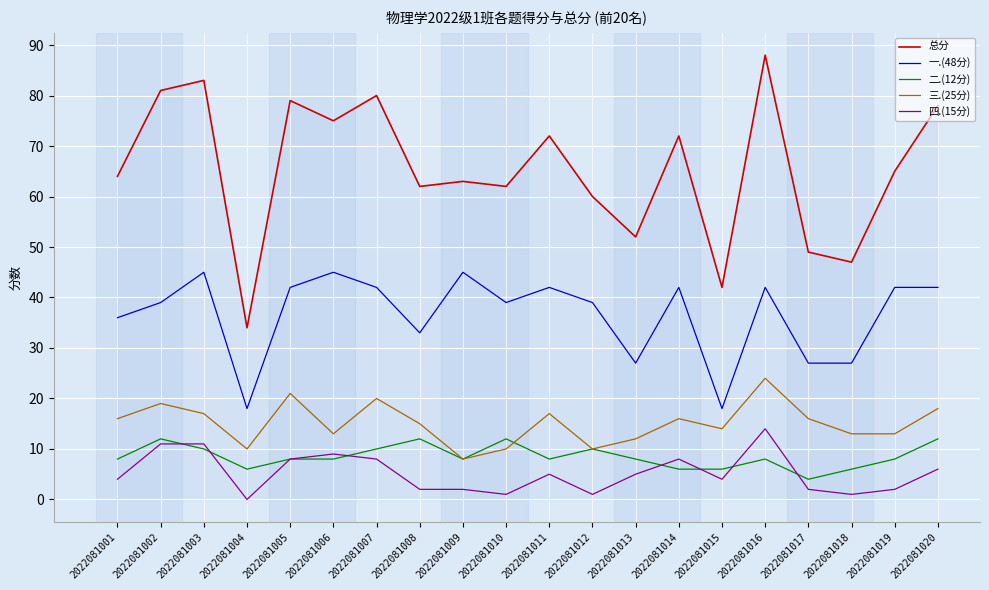

True or false: 二.(12分) and 三.(25分) intersect in this chart.

True